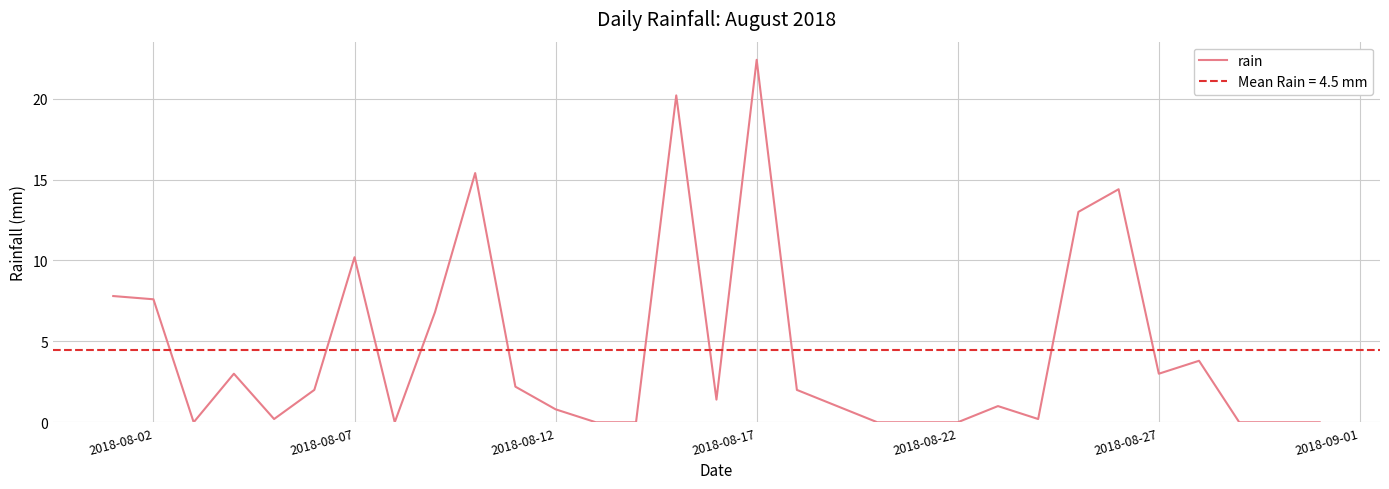

The rain series shows 7.6 at 2018-08-02. True or false?

True